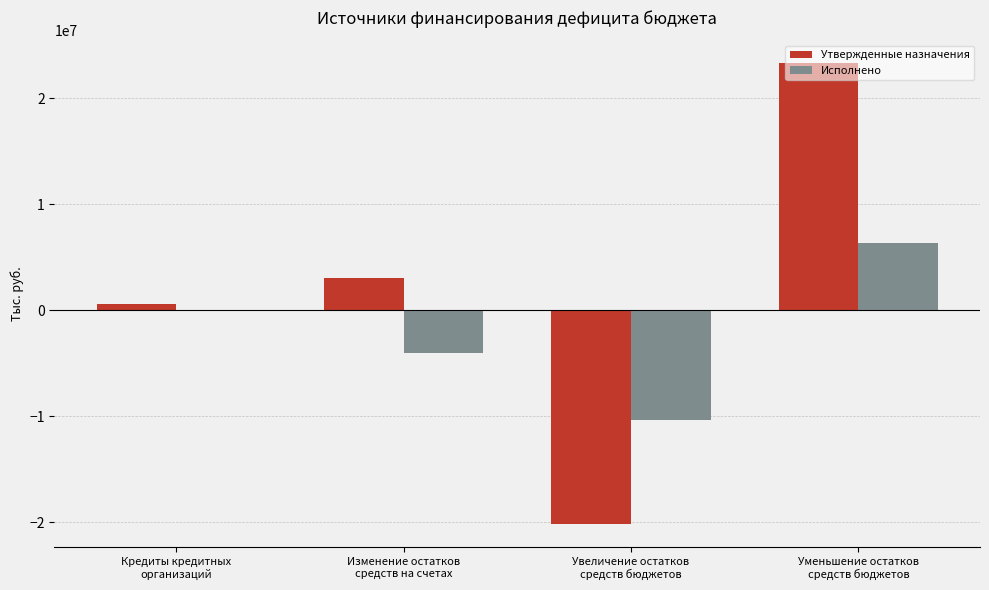

The value of Утвержденные назначения at Изменение остатков
средств на счетах is 3098966.4. True or false?

True